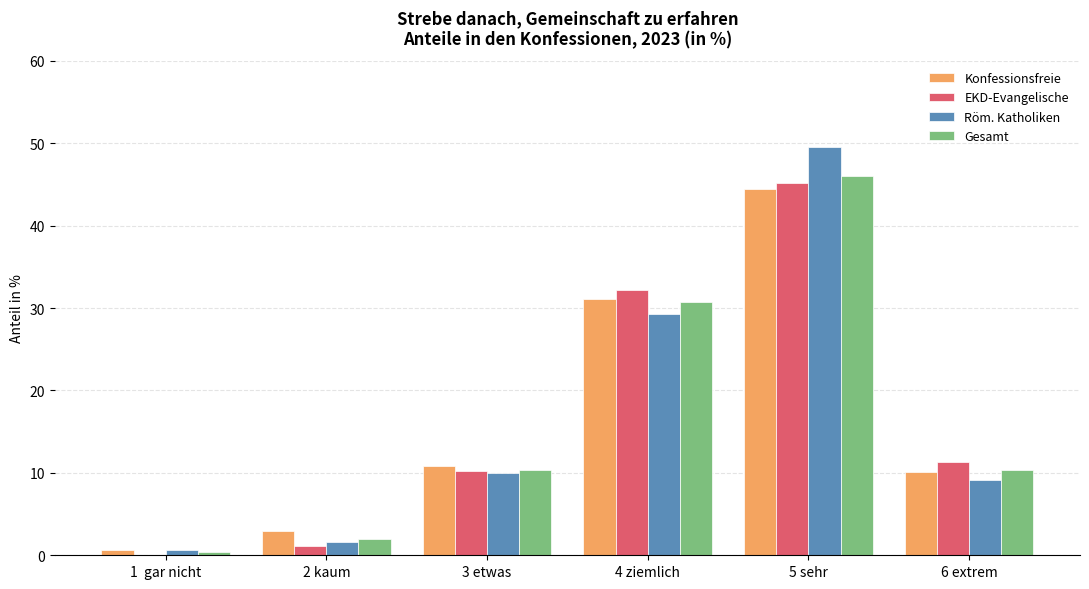

What is the difference between the Gesamt values at 1  gar nicht and 5 sehr?

45.6